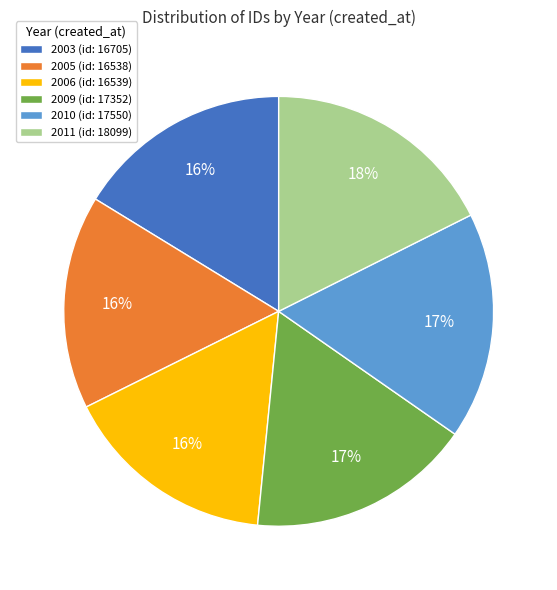

To the nearest percent, what is the difference between the largest and smallest slice percentages?

2%